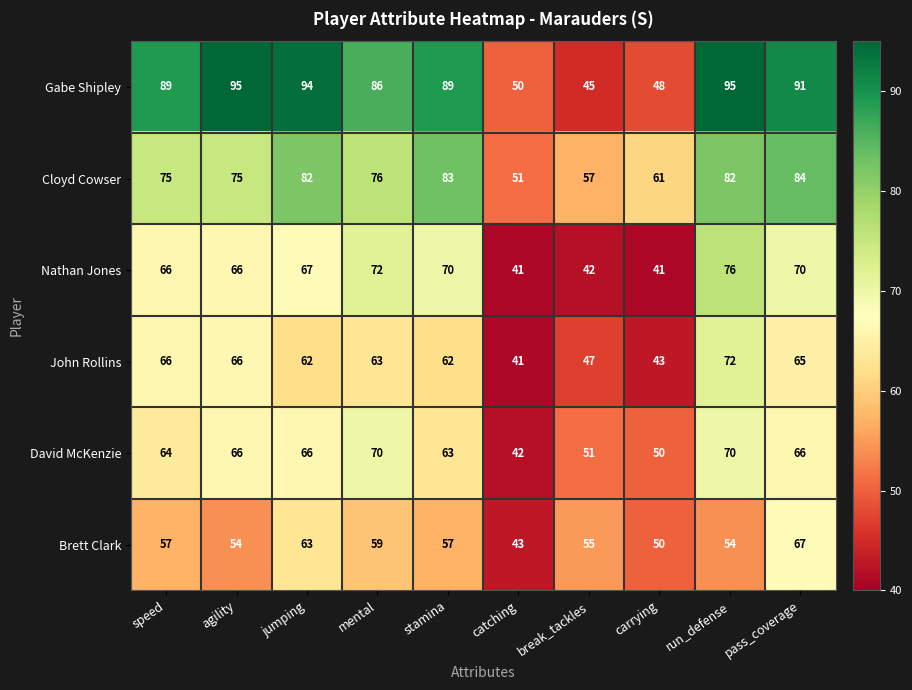

What is the difference between the second highest and minimum values in the Nathan Jones series?

31